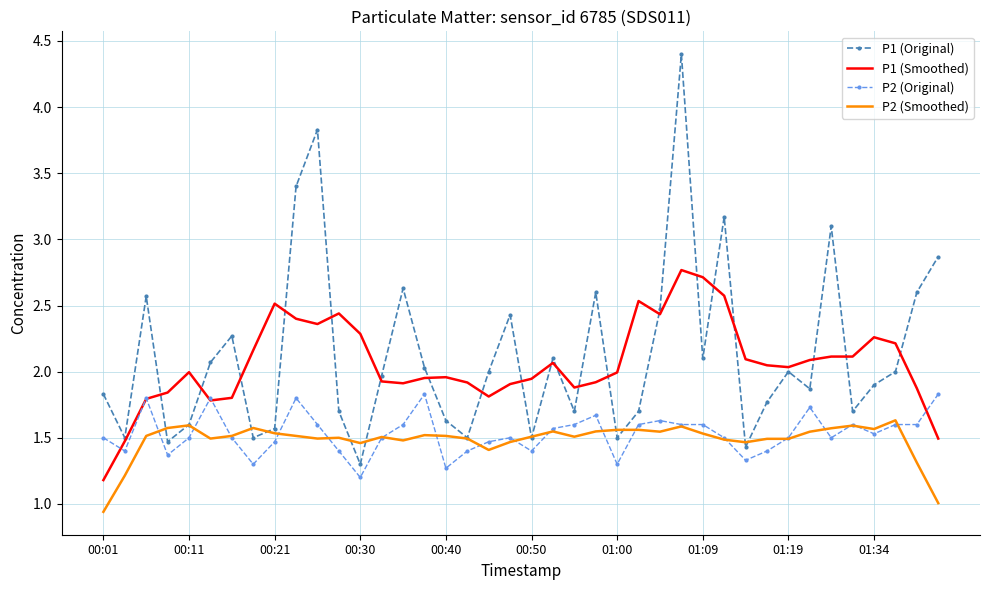

What is the difference between the maximum and minimum values in the P2 (Smoothed) series?

0.7